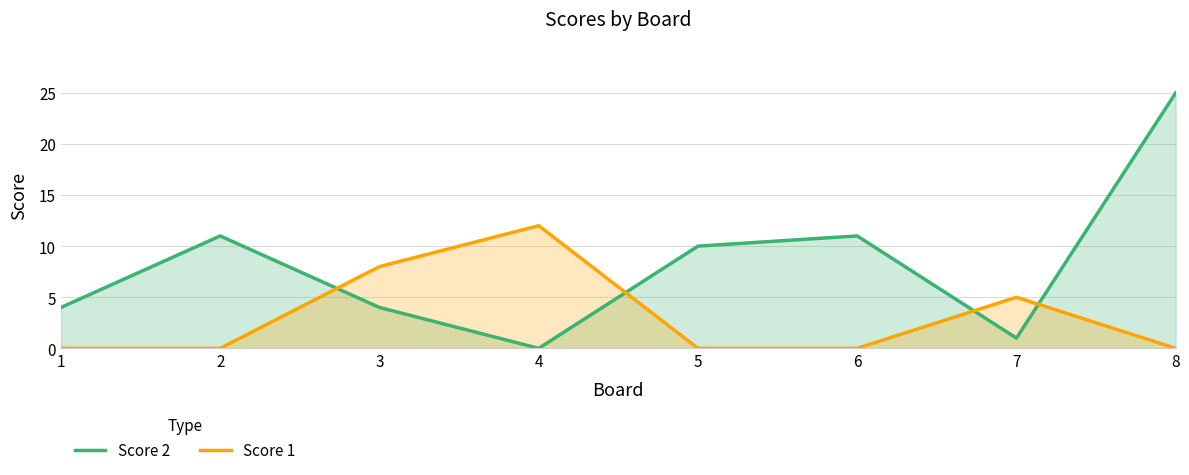

Reading right to left, what are all the values shown in this chart?

Score 2: 8=25	7=1	6=11	5=10	4=0	3=4	2=11	1=4
Score 1: 8=0	7=5	6=0	5=0	4=12	3=8	2=0	1=0